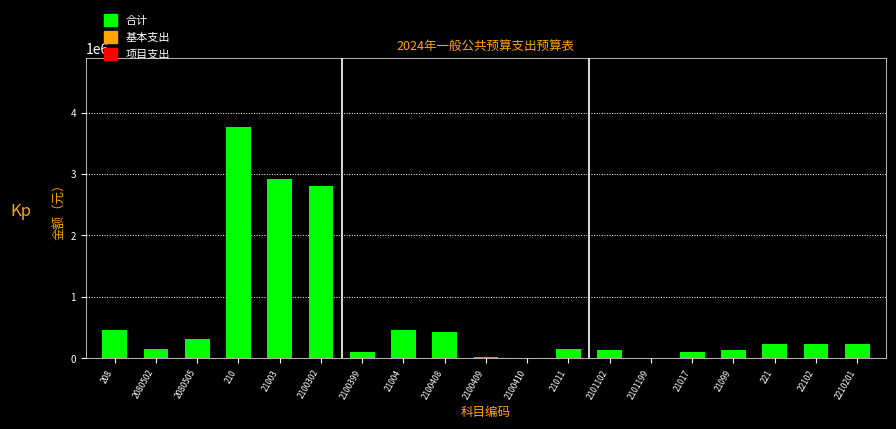

What is the maximum value shown in the chart?

3758817.9